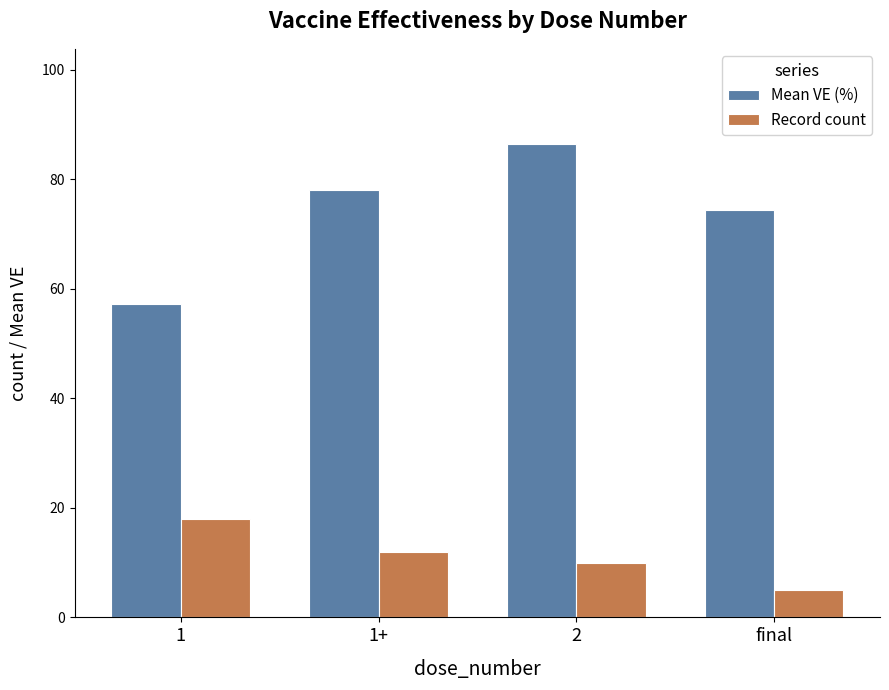

True or false: Record count has a value of 12.2 at 1.

False